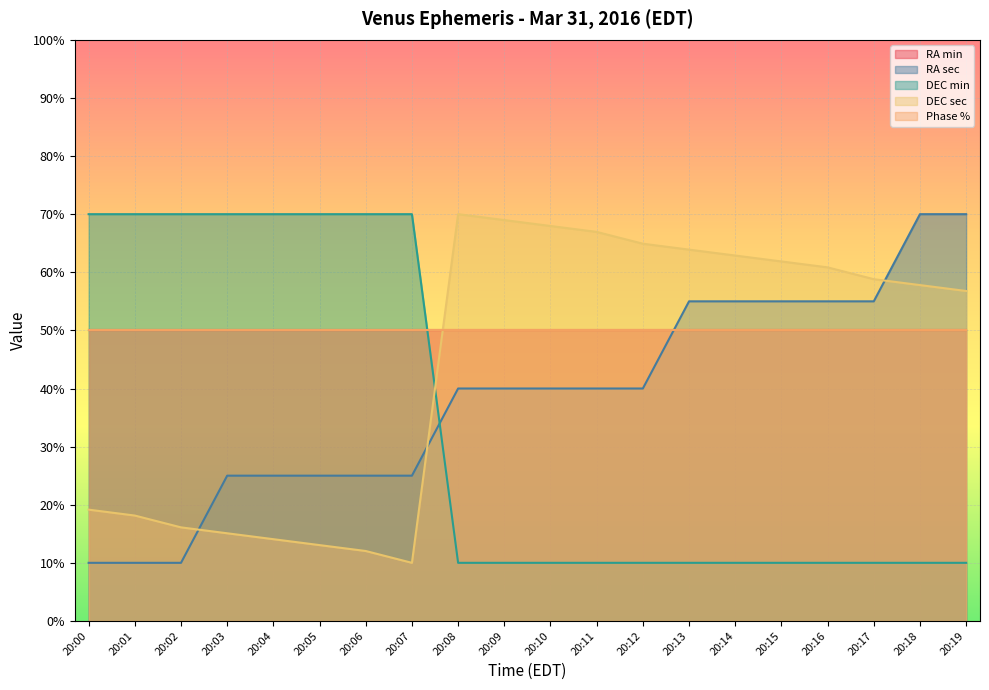

What is the approximate value of DEC sec at 20:06?

12.0